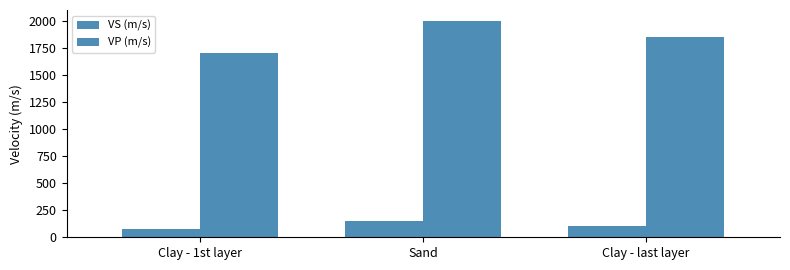

Does the chart contain any negative values?

No